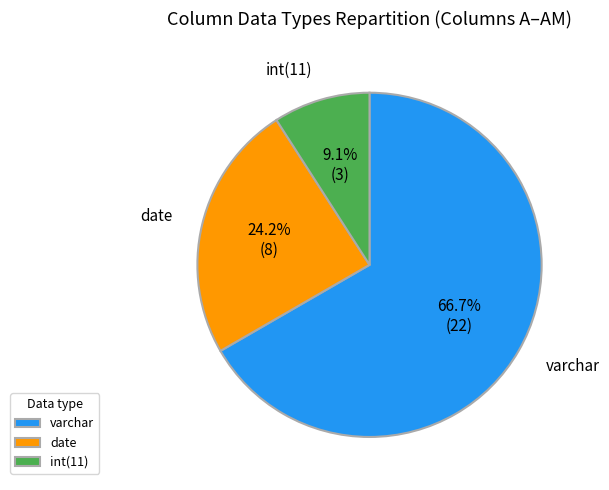

Which slice is the smallest?

int(11)